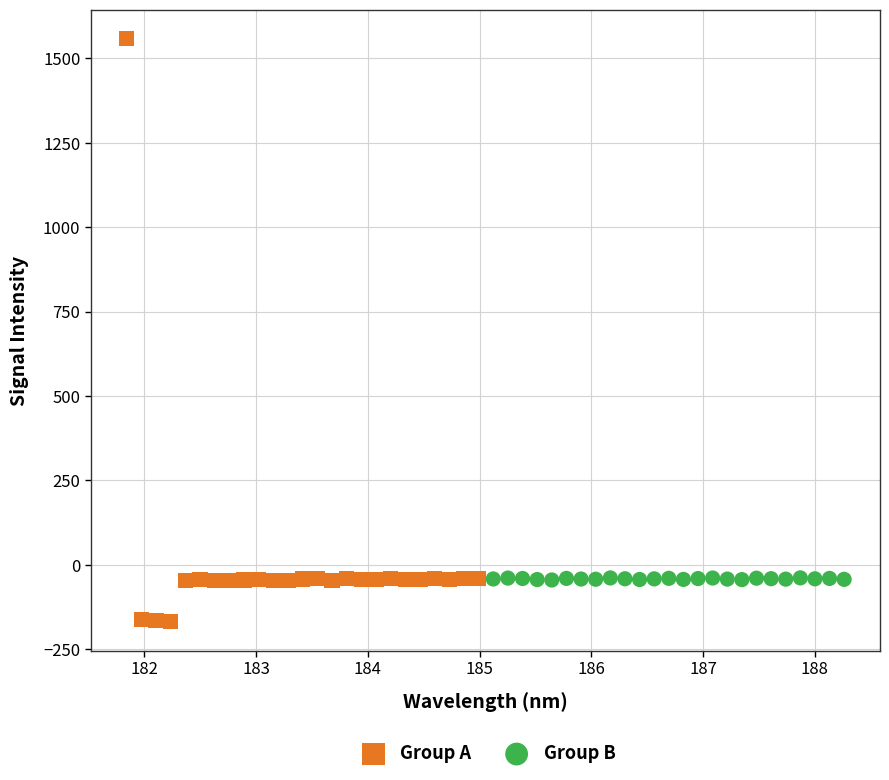

Which series contains the highest Y value?

Group A